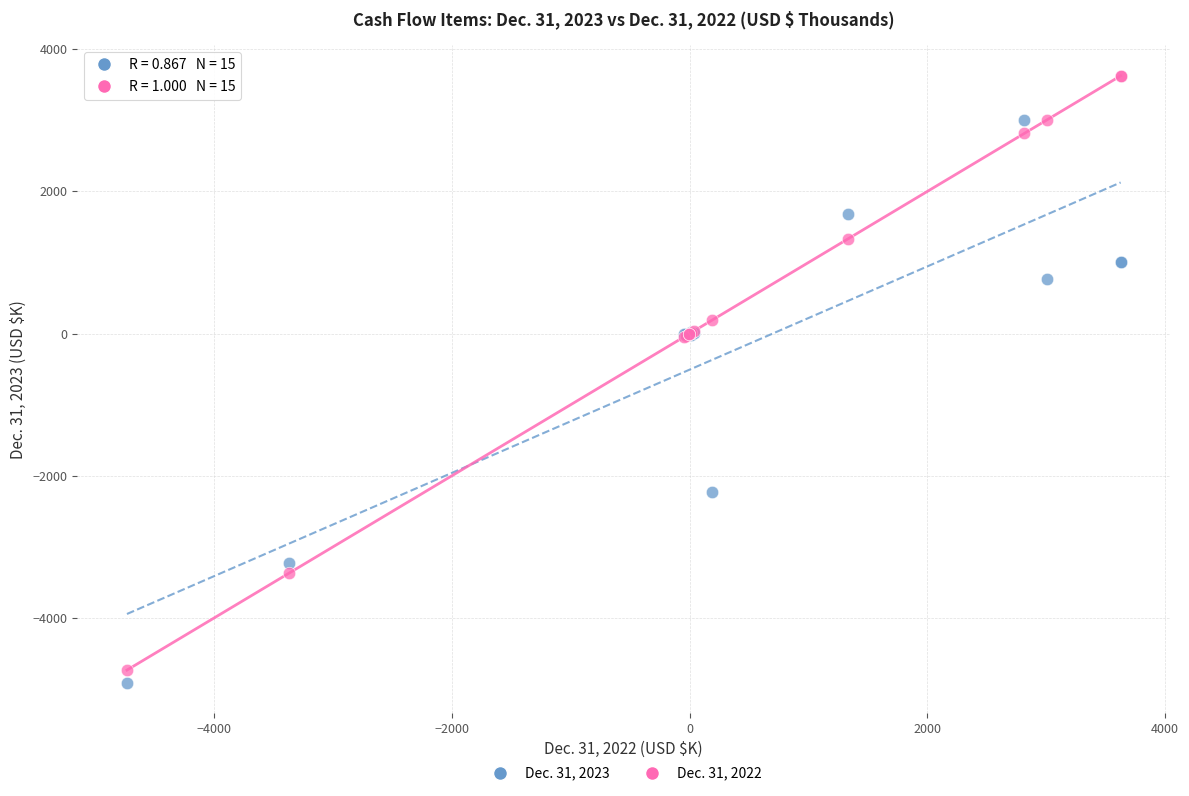

What are all the series names shown in the legend?

Dec. 31, 2023, Dec. 31, 2022